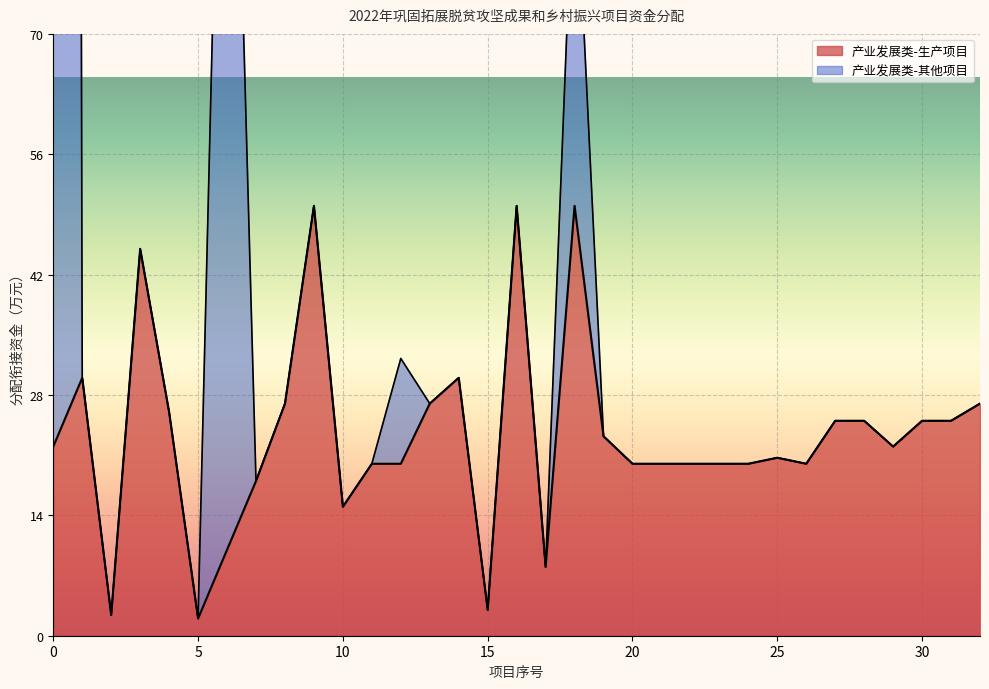

True or false: the data shows 20.0 at 24.

True